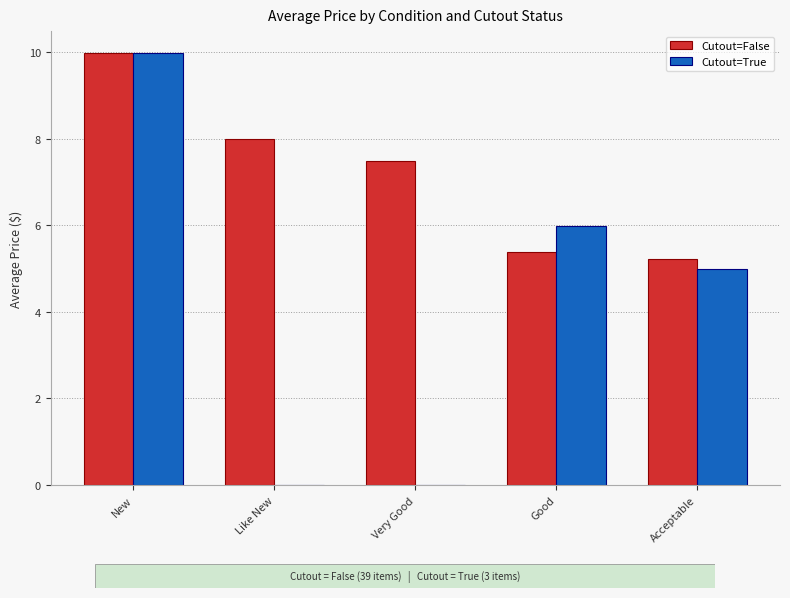

What is the maximum value for Cutout=False?

10.0